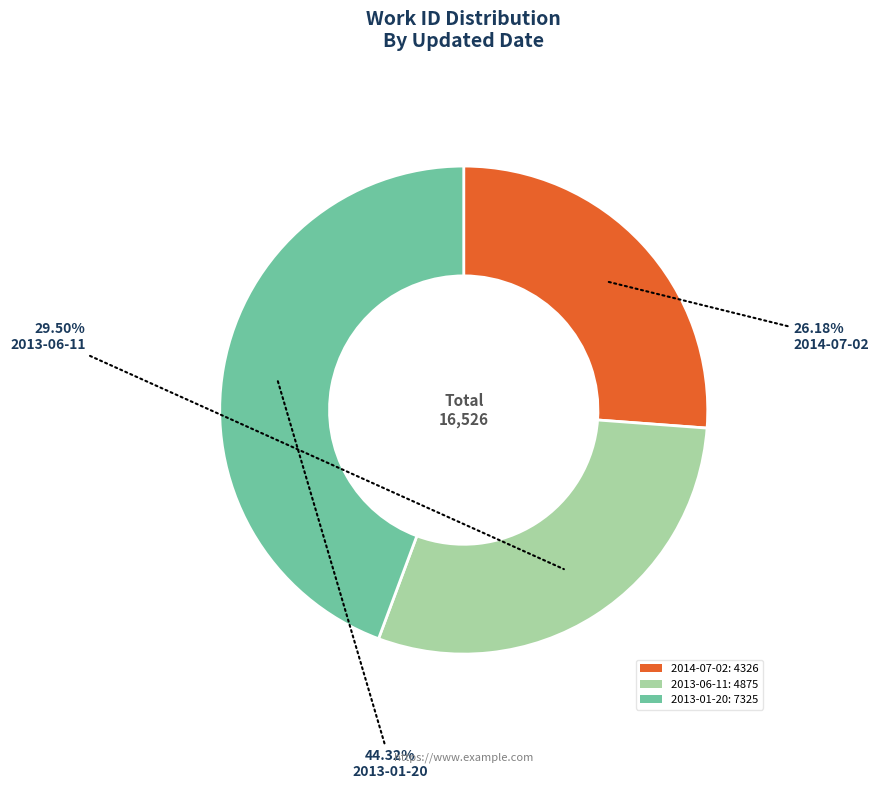

Combined, do 2013-01-20 and 2014-07-02 account for over 50%?

Yes